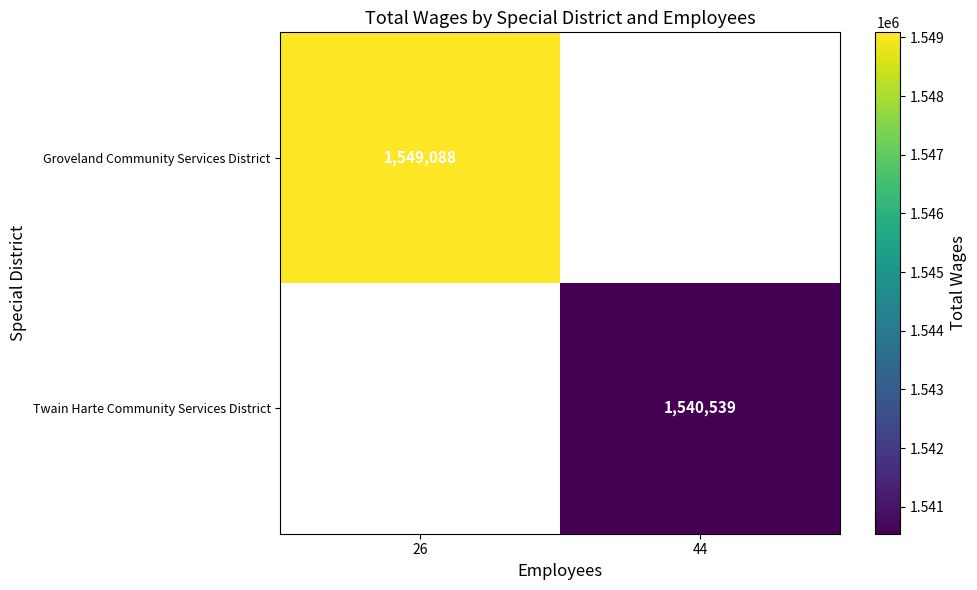

The value of Twain Harte Community Services District at 44 is 2262985. True or false?

False